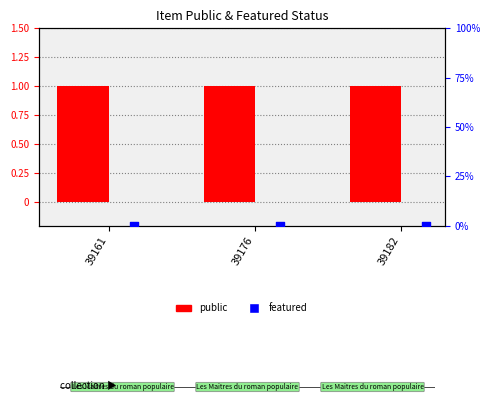

Which series has the largest Y range (max minus min)?

public